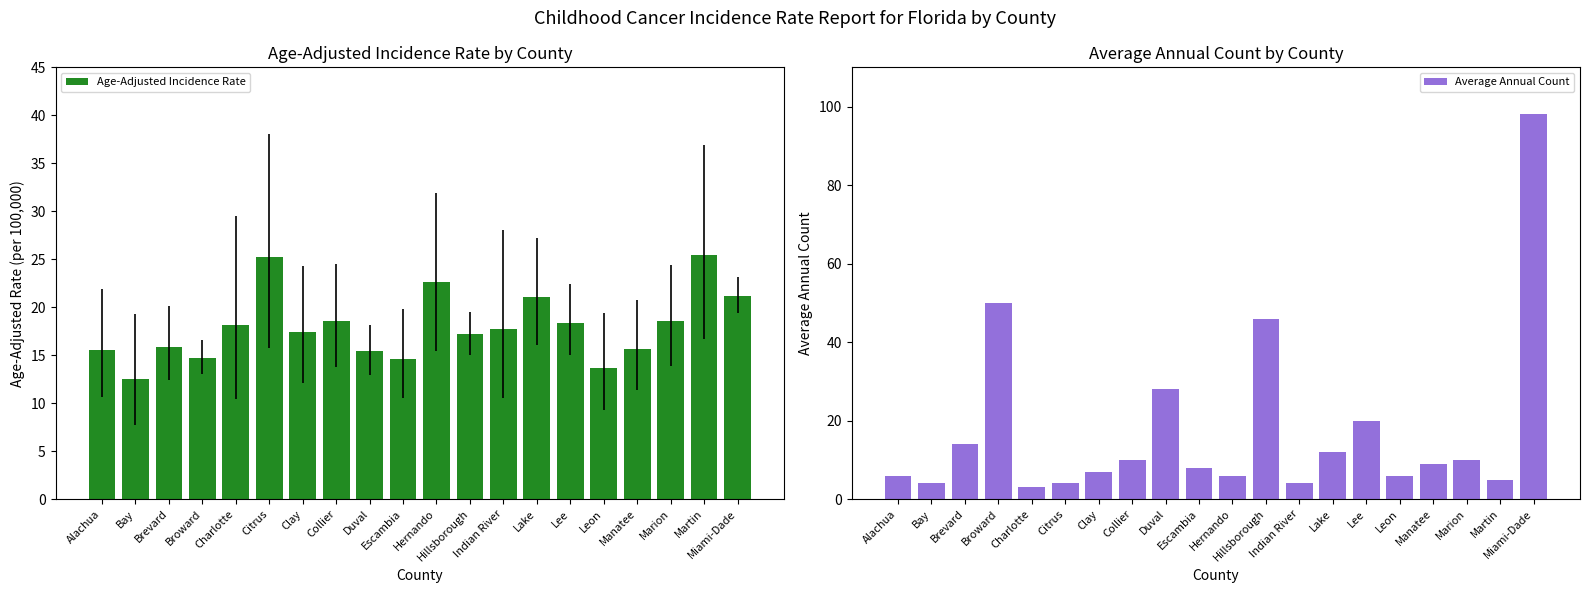

Which series has the largest range (max minus min)?

Average Annual Count